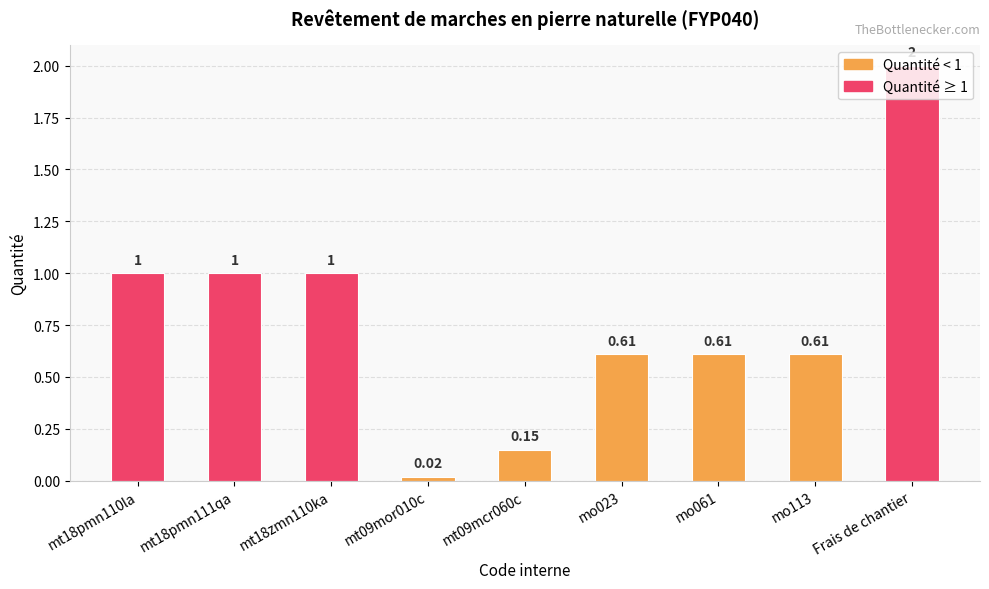

What is the label of the 8th bar from the right?

mt18pmn111qa